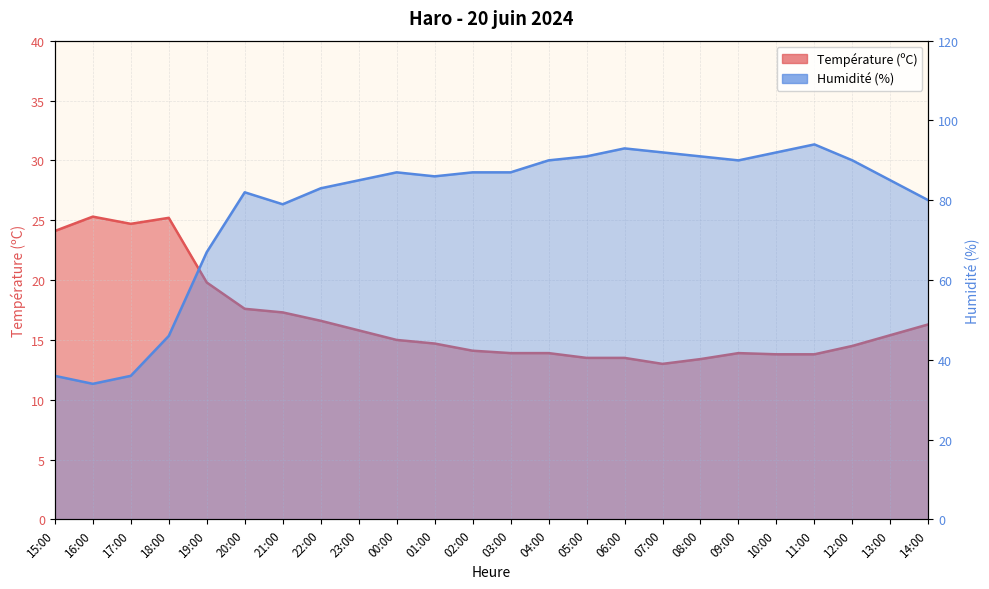

How many data points in Température (ºC) are less than 15?

12